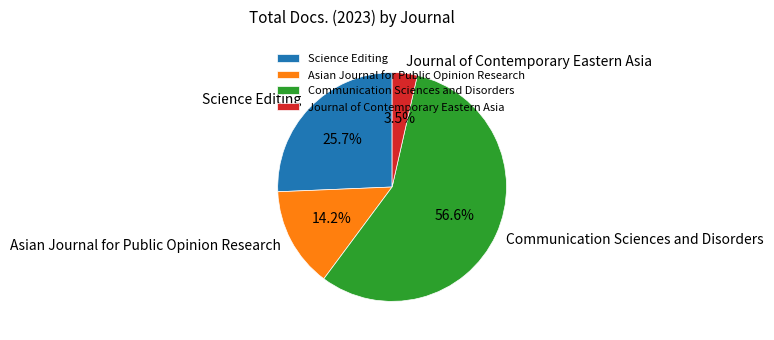

What portion of the pie excludes Communication Sciences and Disorders?

43.4%